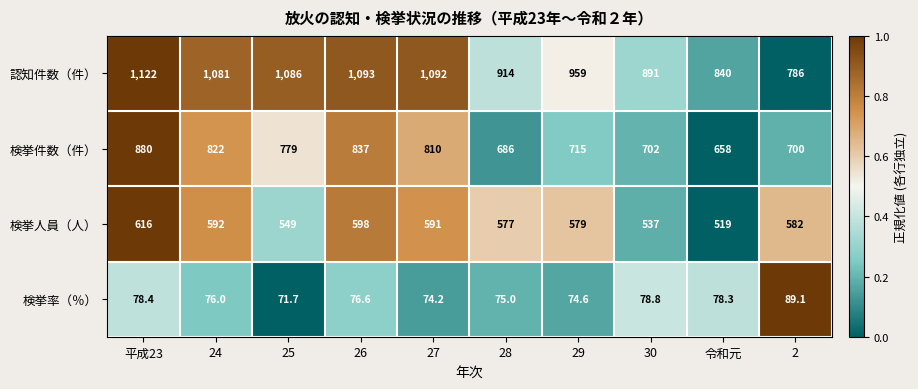

Which series has the widest spread of values?

認知件数（件）